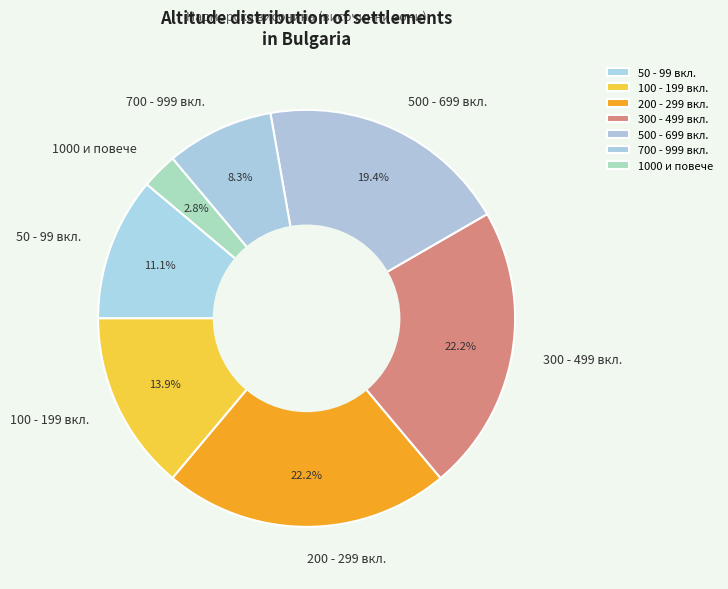

Between 700 - 999 вкл. and 100 - 199 вкл., which is larger?

100 - 199 вкл.